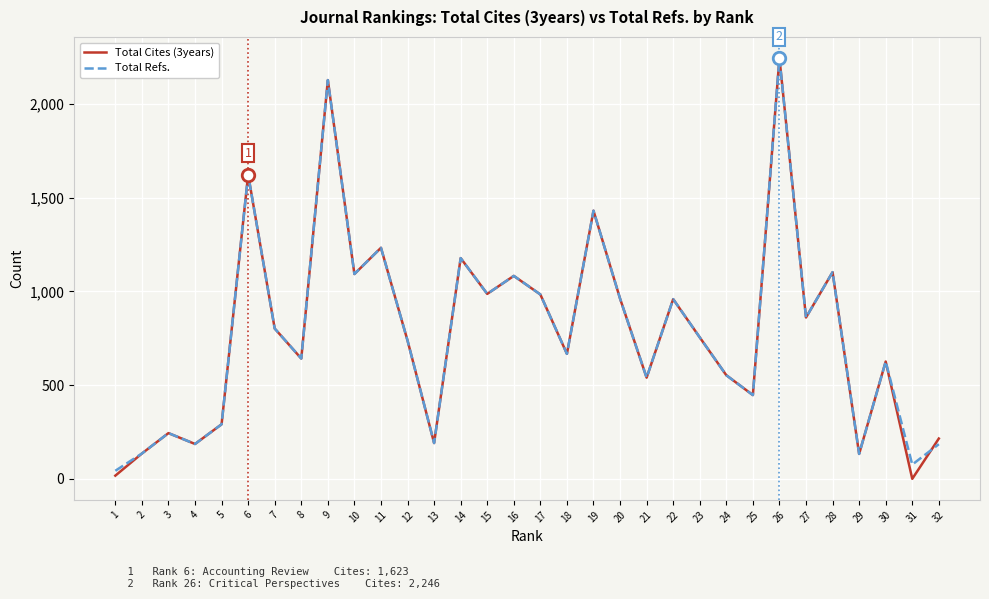

Which series has the largest range (max minus min)?

Total Cites (3years)